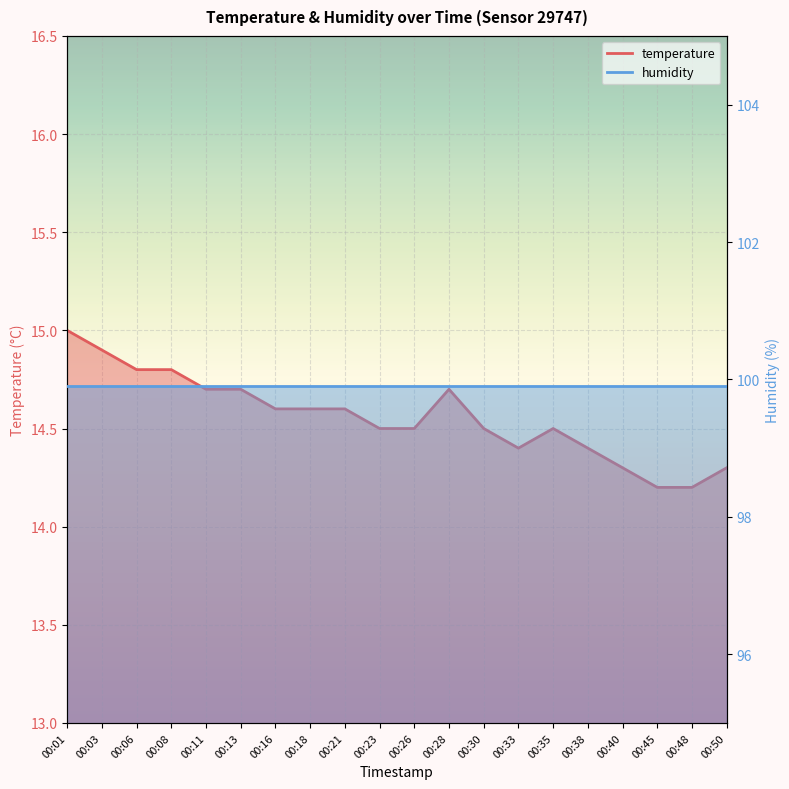

What is the change in value from 00:03 to 00:13?

-0.2